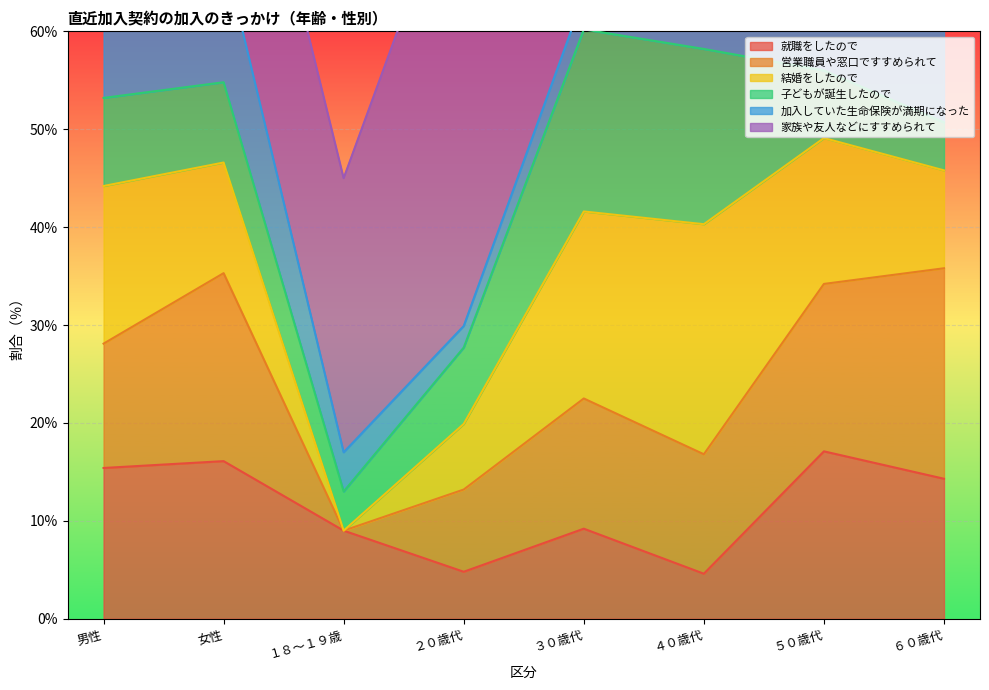

Where is the first local maximum for 家族や友人などにすすめられて?

２０歳代